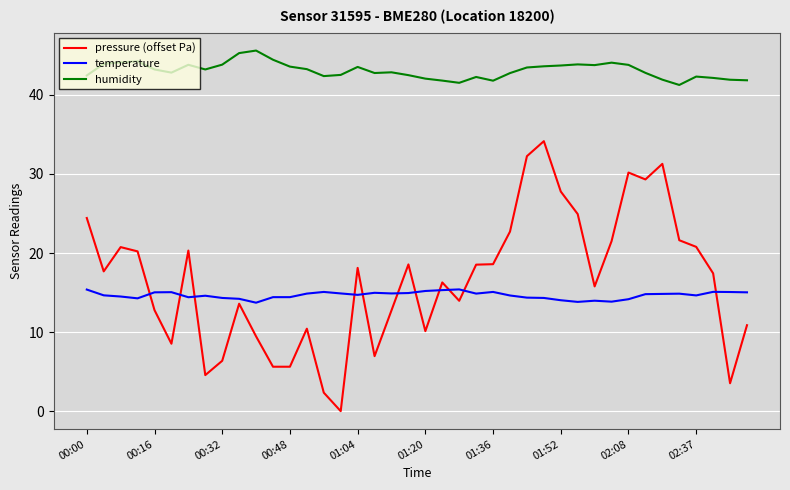

True or false: humidity and pressure (offset Pa) intersect in this chart.

False